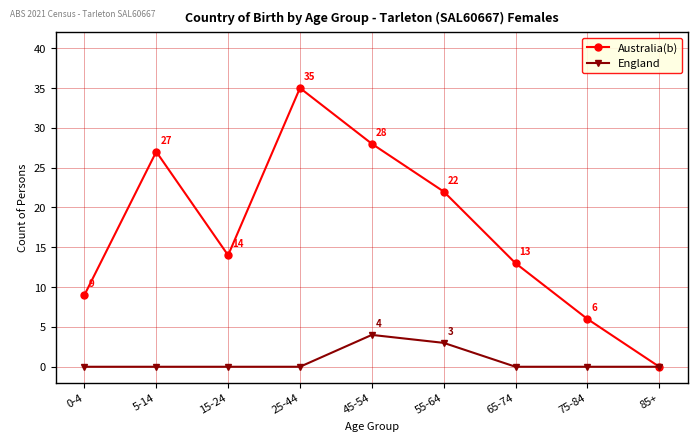

What is the maximum value for England?

4